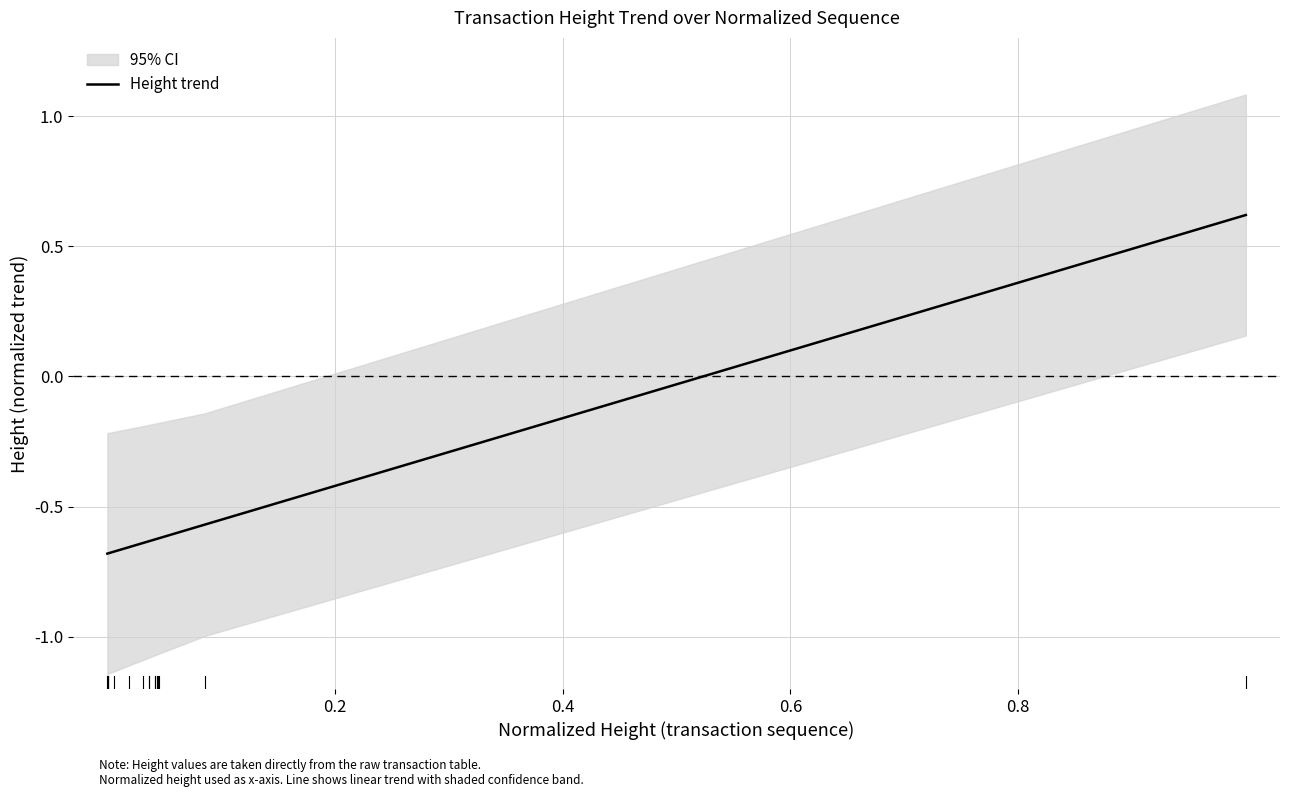

What is the sum of all values?

-9.0